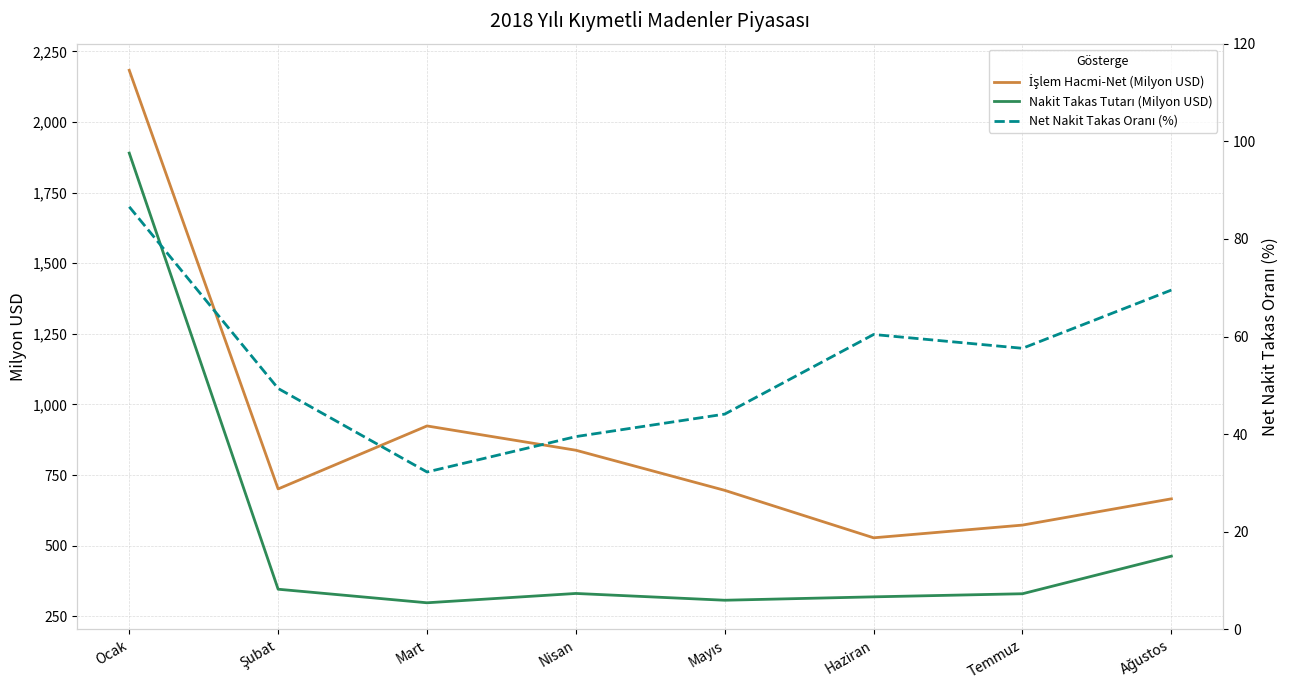

True or false: İşlem Hacmi-Net (Milyon USD) and Nakit Takas Tutarı (Milyon USD) intersect in this chart.

False